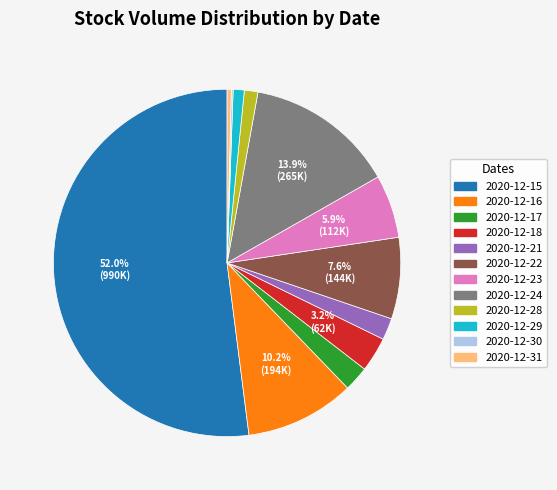

Do 2020-12-23 and 2020-12-29 together represent more than half of the pie?

No